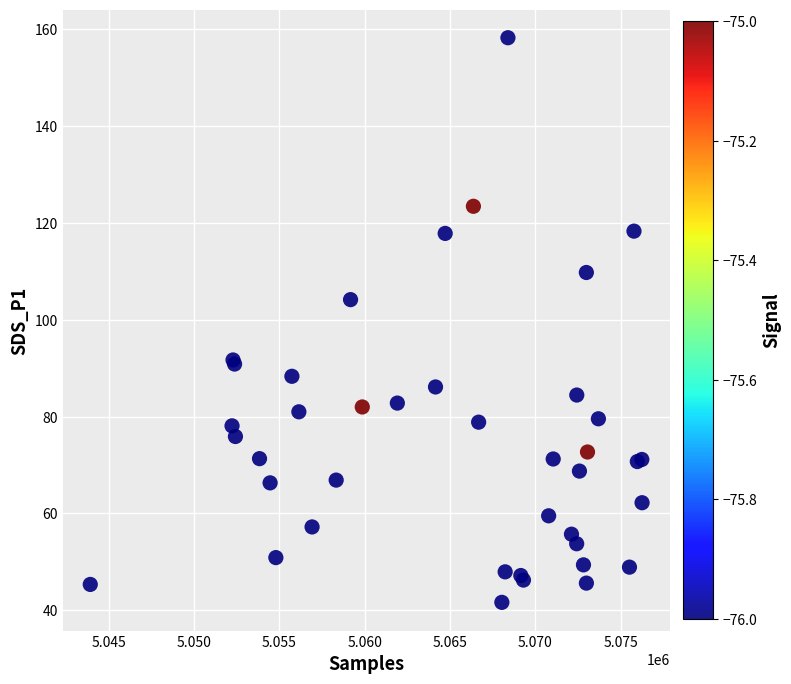

What Y value in the scatter plot is closest to 99?

104.1